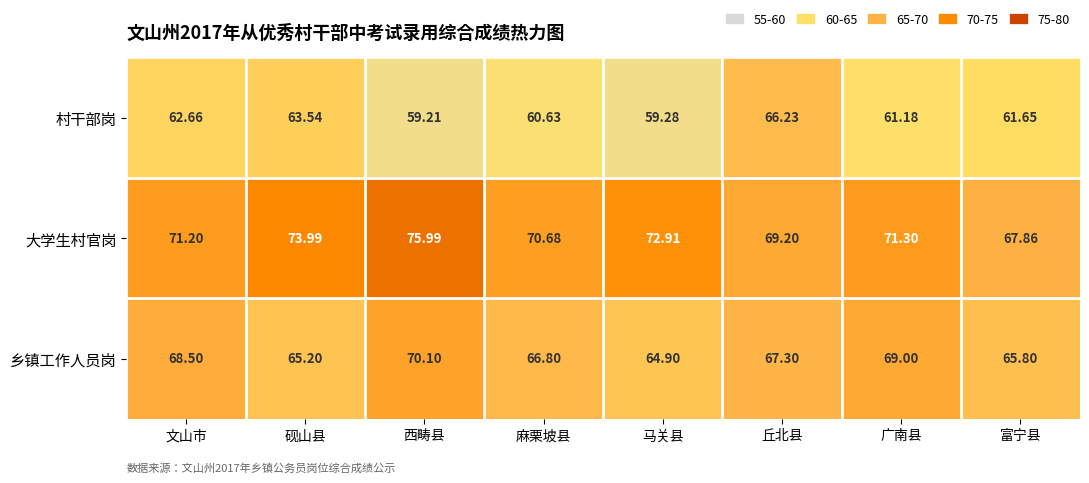

Which series has the largest total across all categories?

大学生村官岗